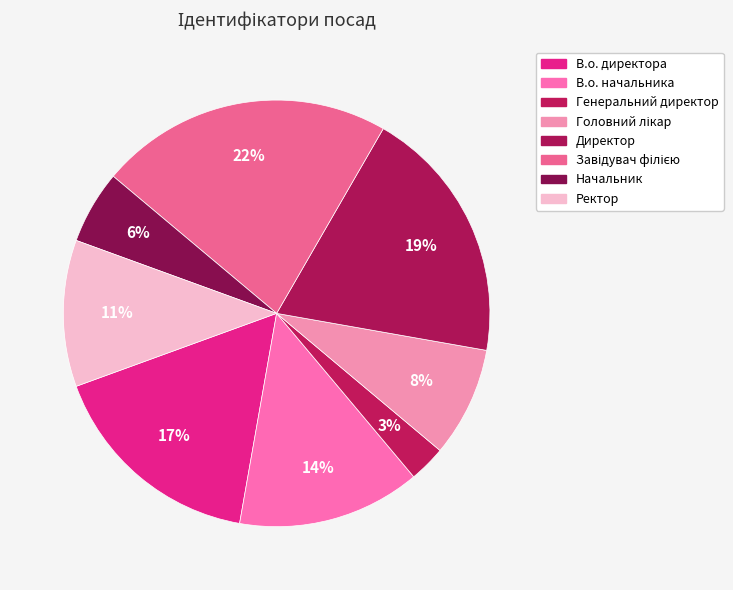

The Завідувач філією slice represents 37% of the pie. True or false?

False